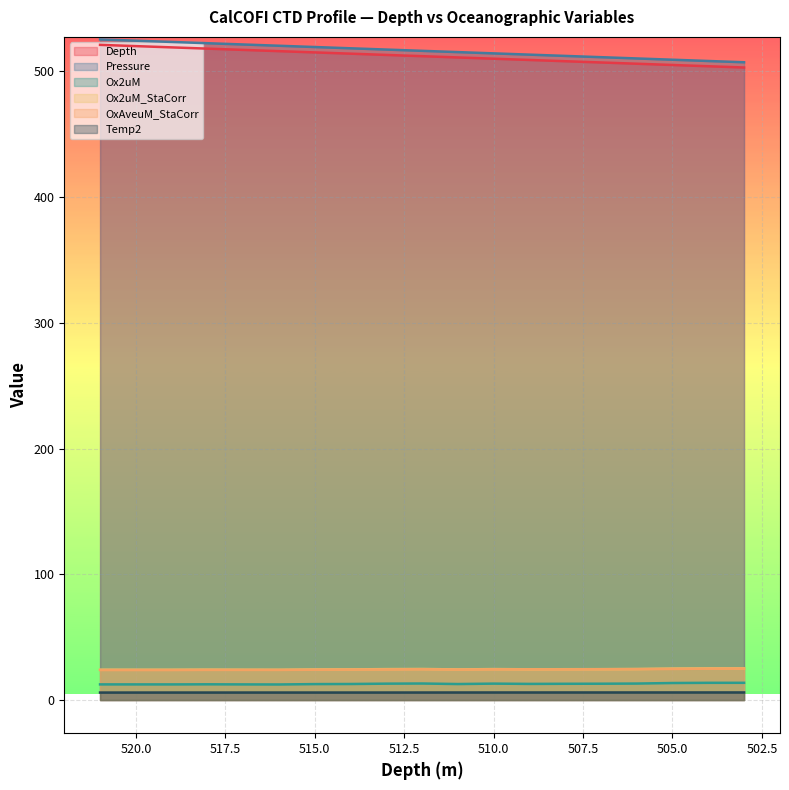

What is the maximum value for Depth?

521.0